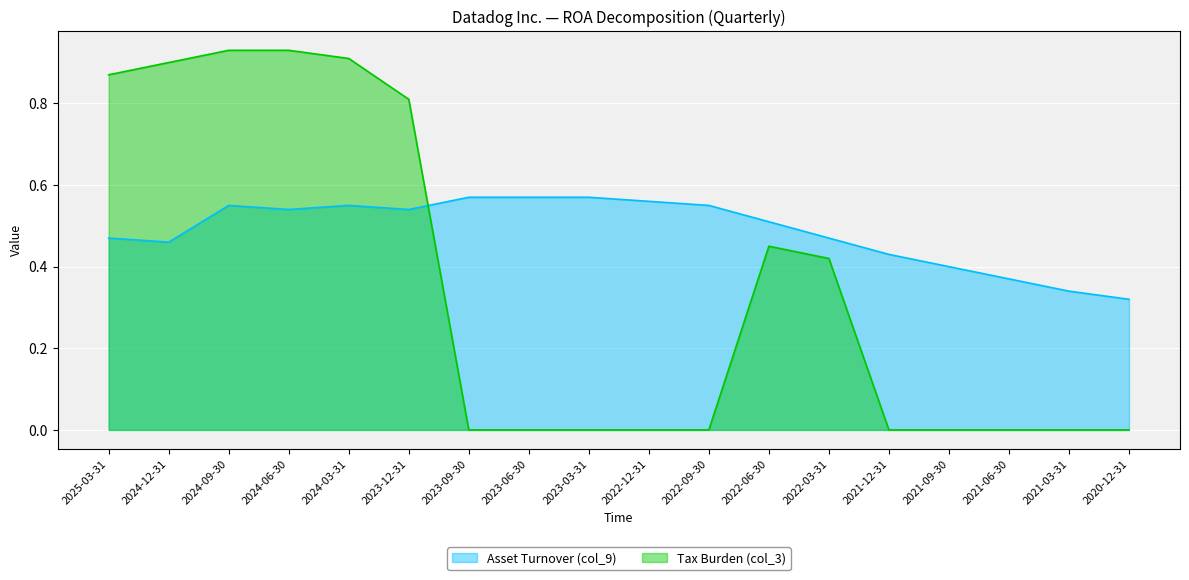

Is it true that Tax Burden (col_3) equals 0.4 at 2021-03-31?

False